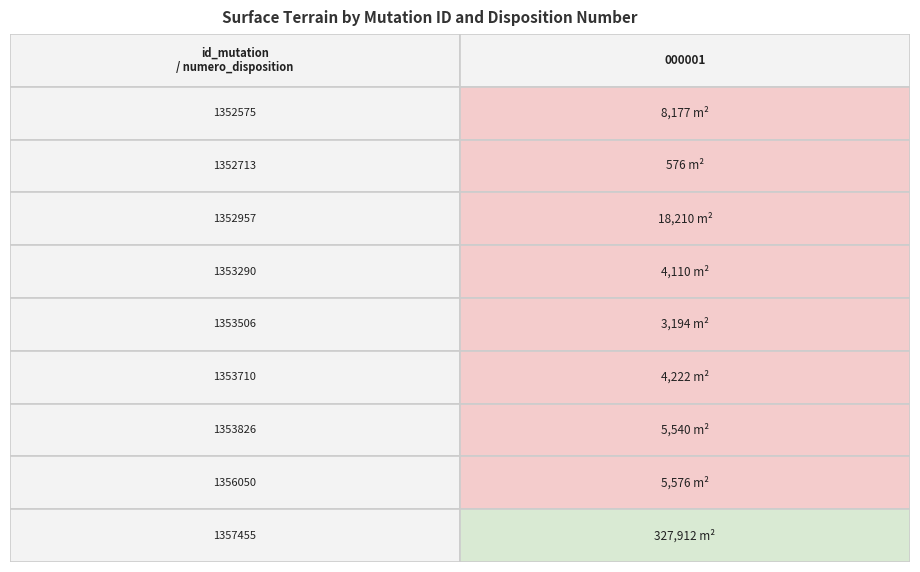

What is the maximum value for 2021-1353506?

3194